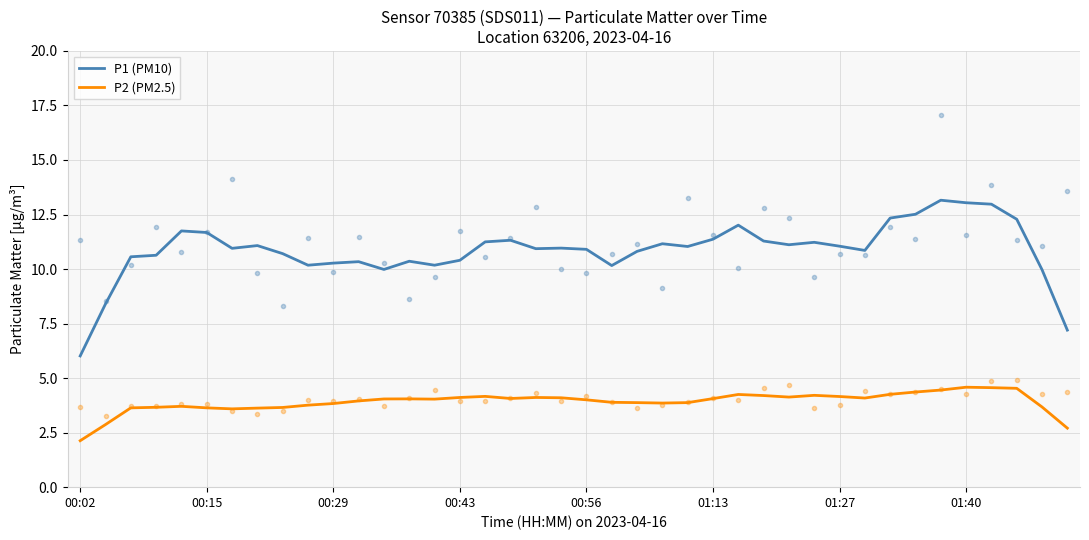

Which series has the largest range (max minus min)?

P1 (PM10)